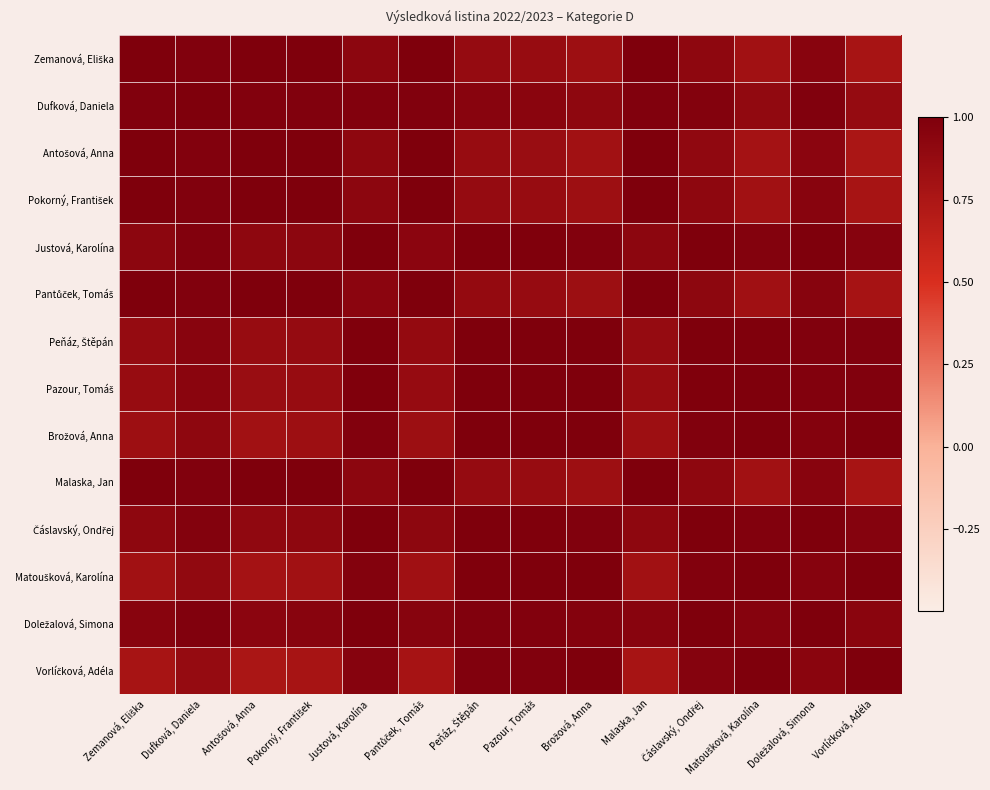

List the series in order of their peak value, lowest first.

Dufková, Daniela, Antošová, Anna, Vorlíčková, Adéla, Zemanová, Eliška, Pokorný, František, Justová, Karolína, Pantůček, Tomáš, Peňáz, Štěpán, Pazour, Tomáš, Brožová, Anna, Malaska, Jan, Čáslavský, Ondřej, Matoušková, Karolína, Doležalová, Simona